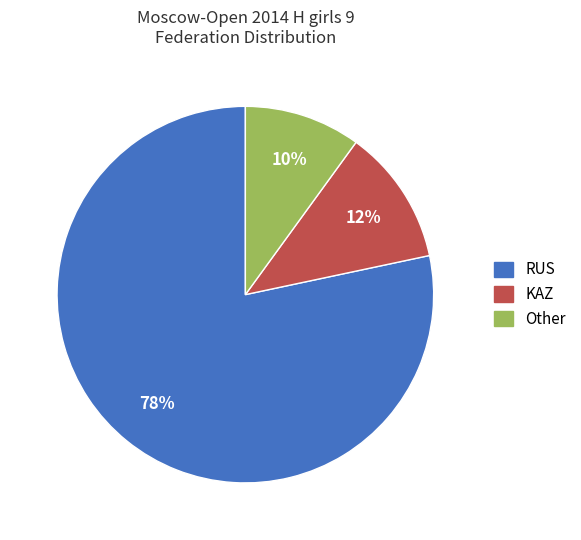

How many segments does this pie chart have?

3